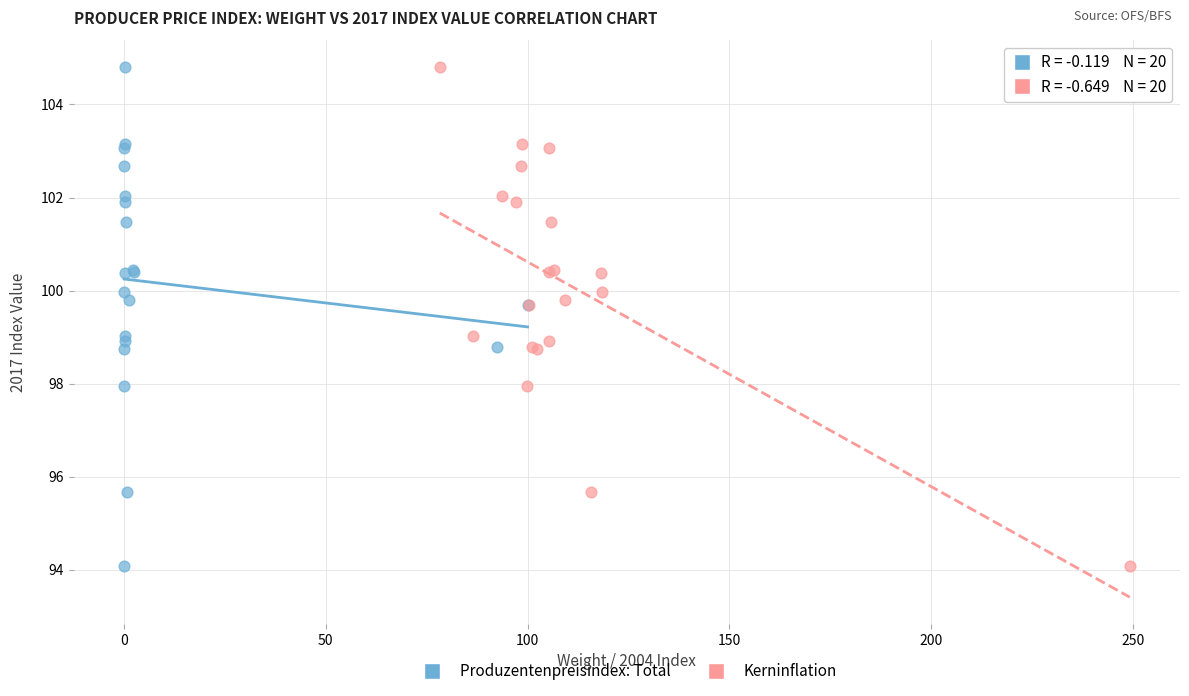

What are all the series names shown in the legend?

Produzentenpreisindex: Total, Kerninflation